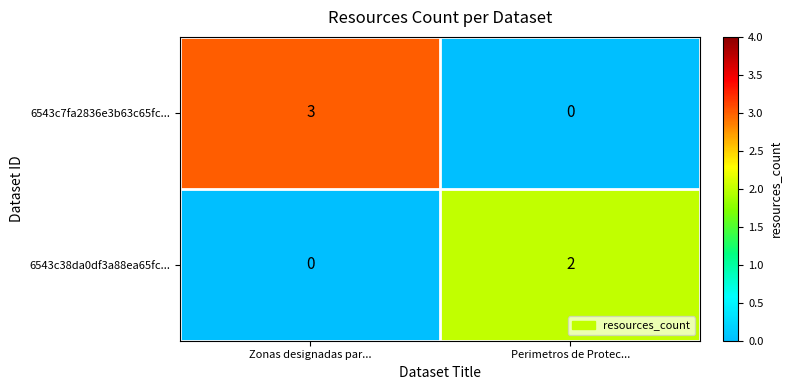

List the series in order of their peak value, lowest first.

6543c38da0df3a88ea65fc..., 6543c7fa2836e3b63c65fc...